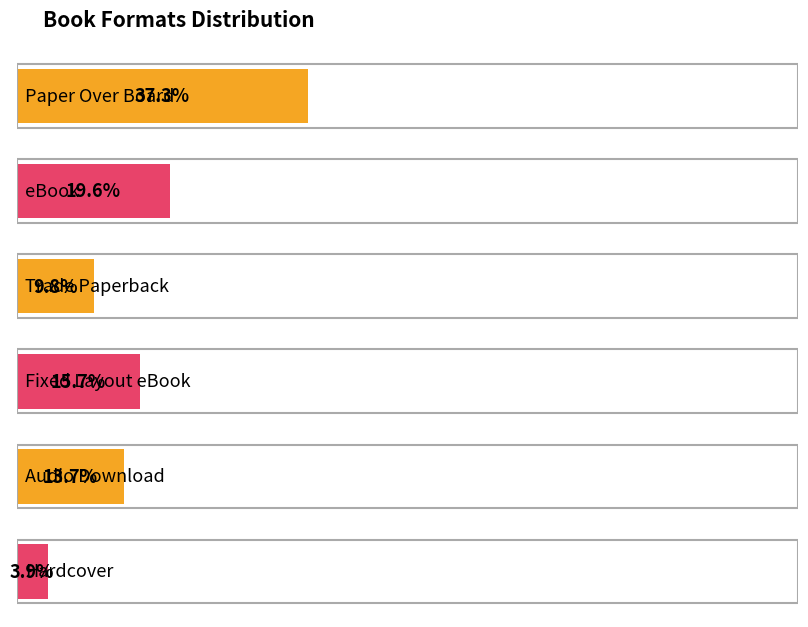

Where does the data first go above 2?

Paper Over Board